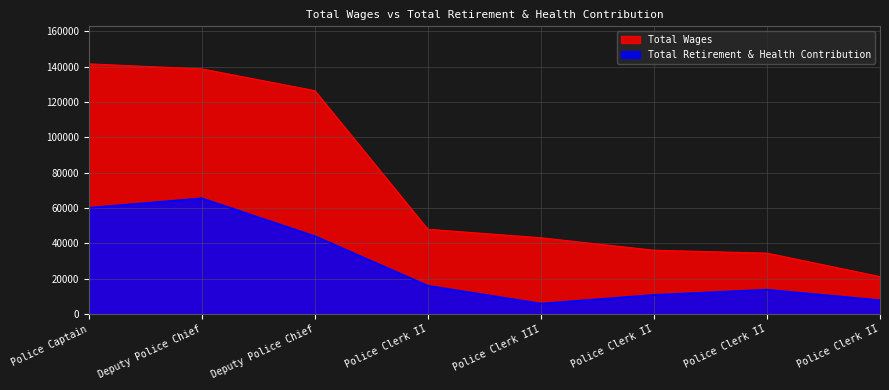

Between Police Clerk II and Deputy Police Chief, which is larger?

Deputy Police Chief